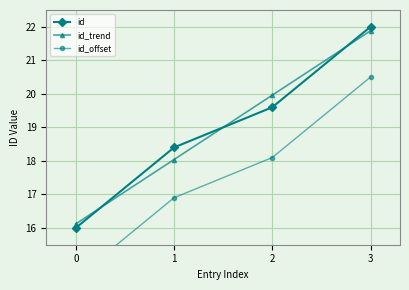

The value of id_offset at 3 is 20.5. True or false?

True